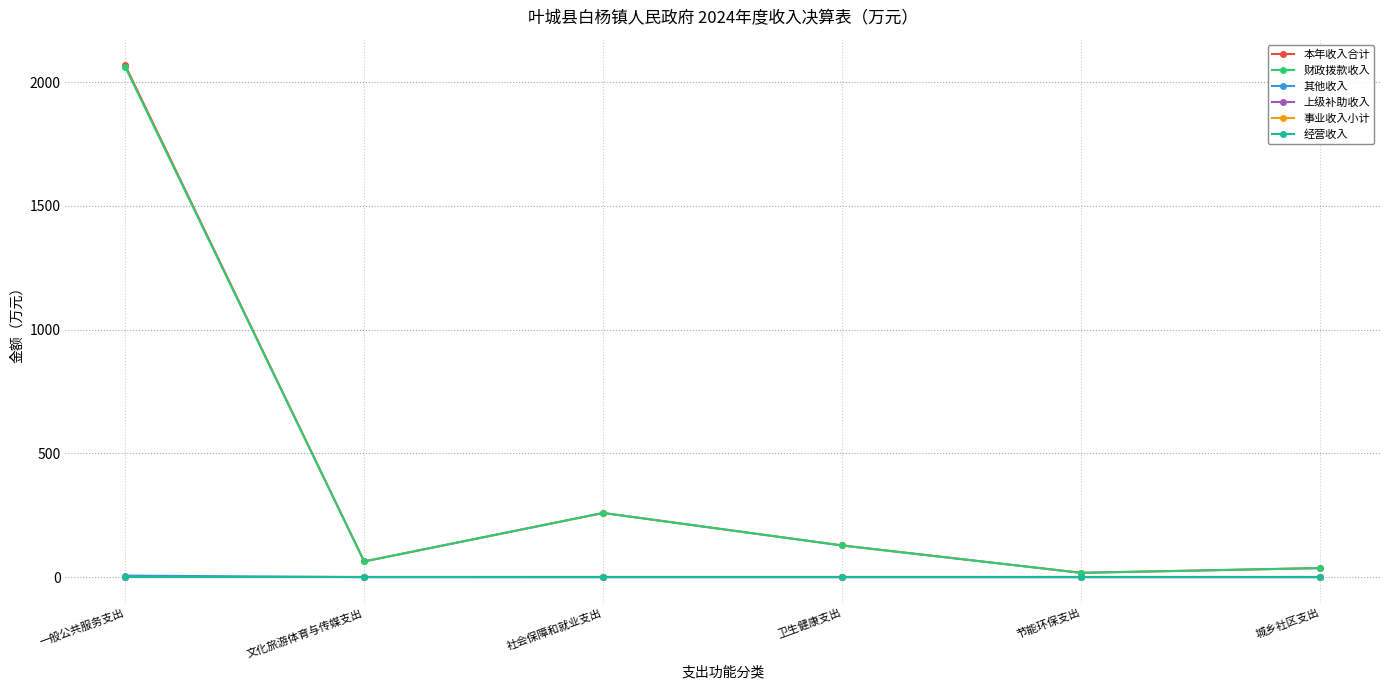

At how many categories does at least one series exceed 476?

1